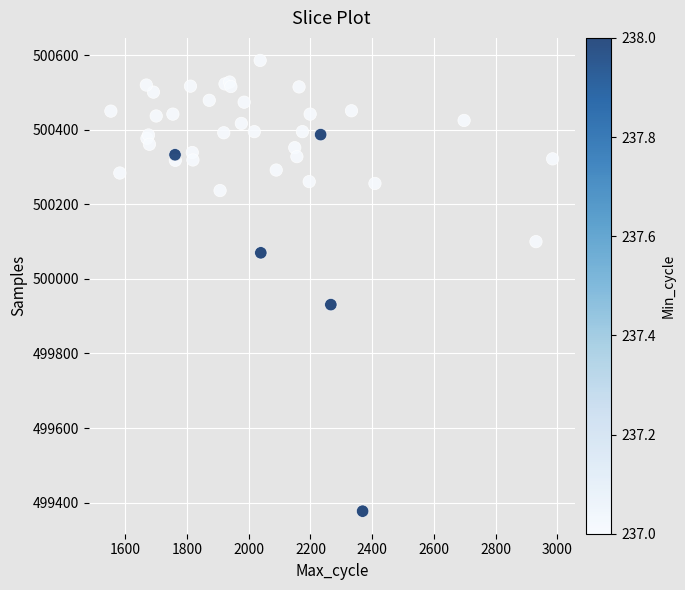

What Y value in the scatter plot is closest to 499981?

499931